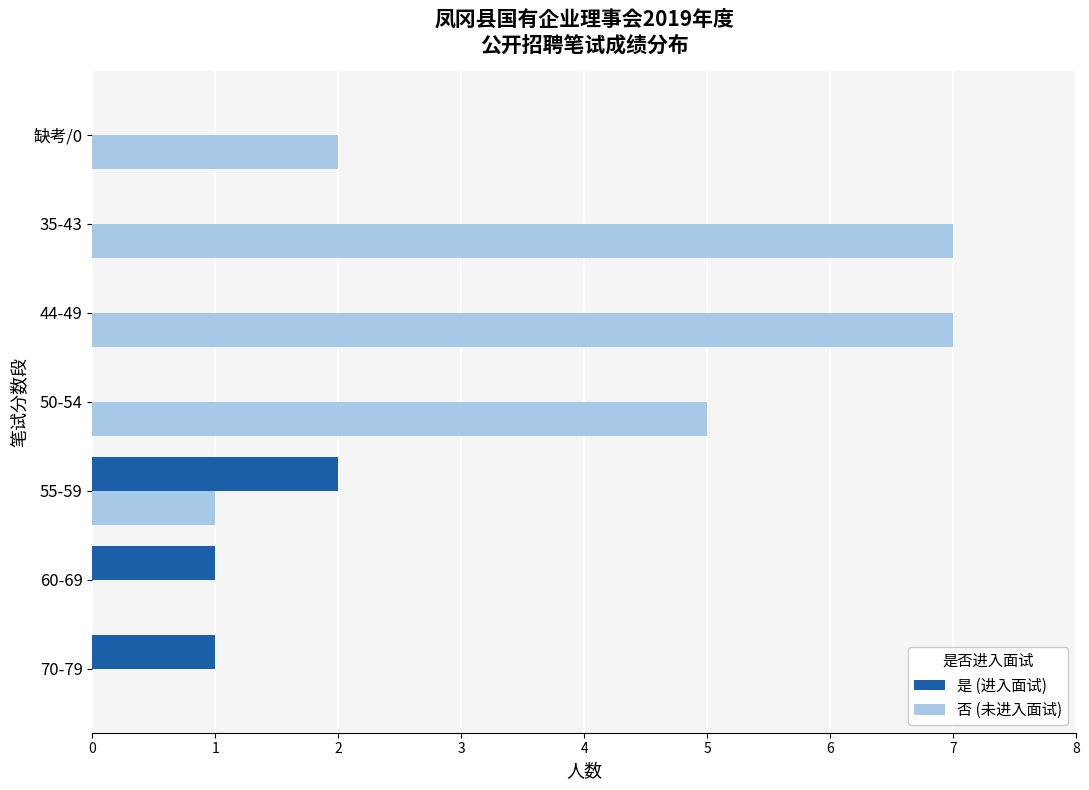

The value of 是 (进入面试) at 35-43 is 0. True or false?

True